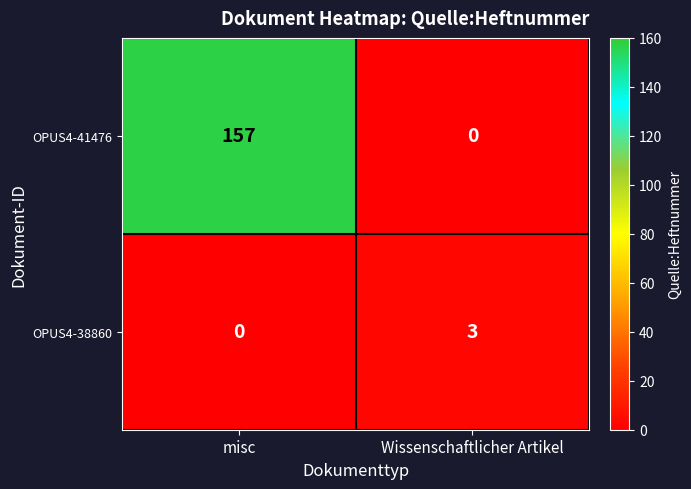

At which label is OPUS4-38860 closest to 1?

misc